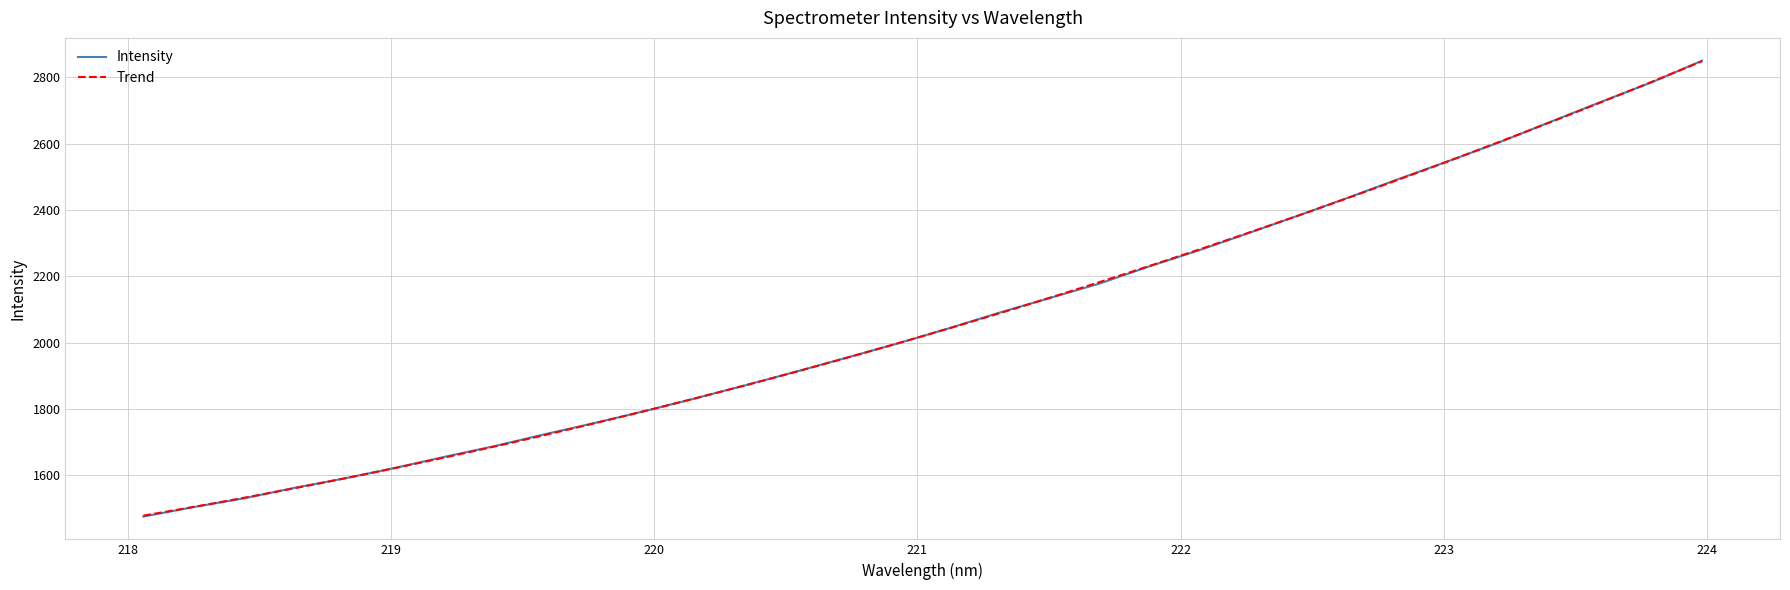

What is the sum of the values at 223.5987 and 223.408?

5394.0